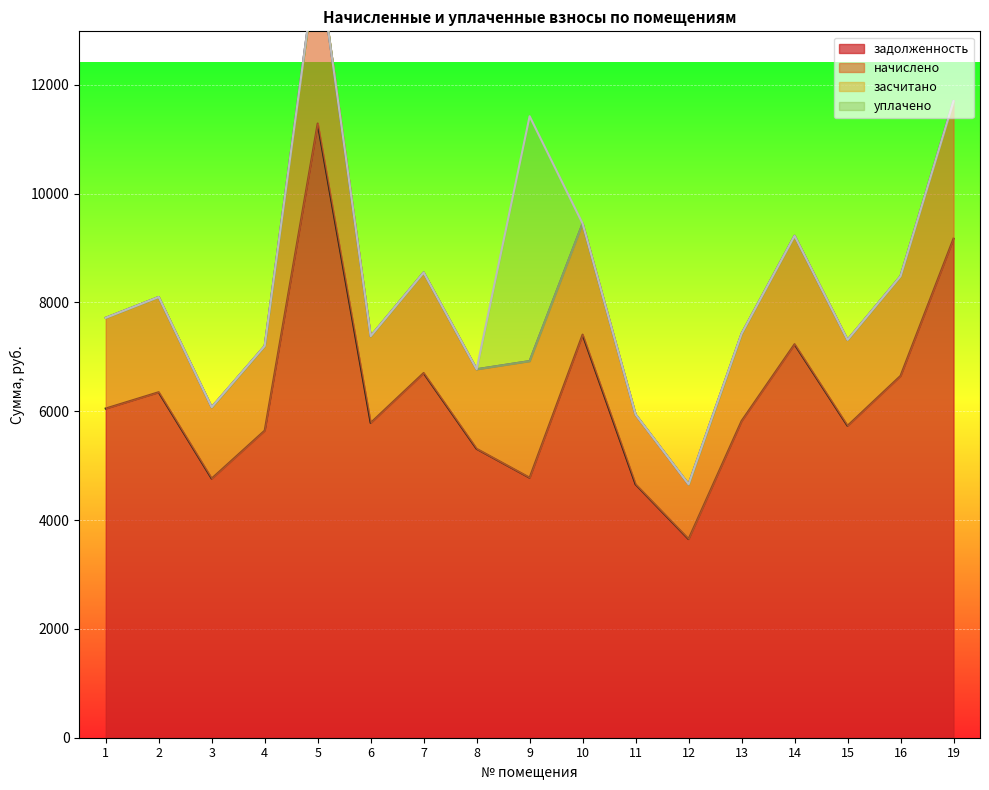

Read the задолженность value at 11.

4657.0